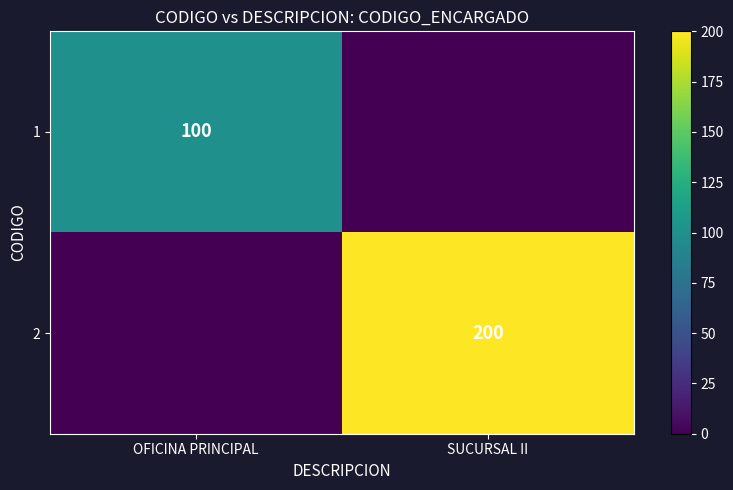

The 1 series shows 100 at OFICINA PRINCIPAL. True or false?

True